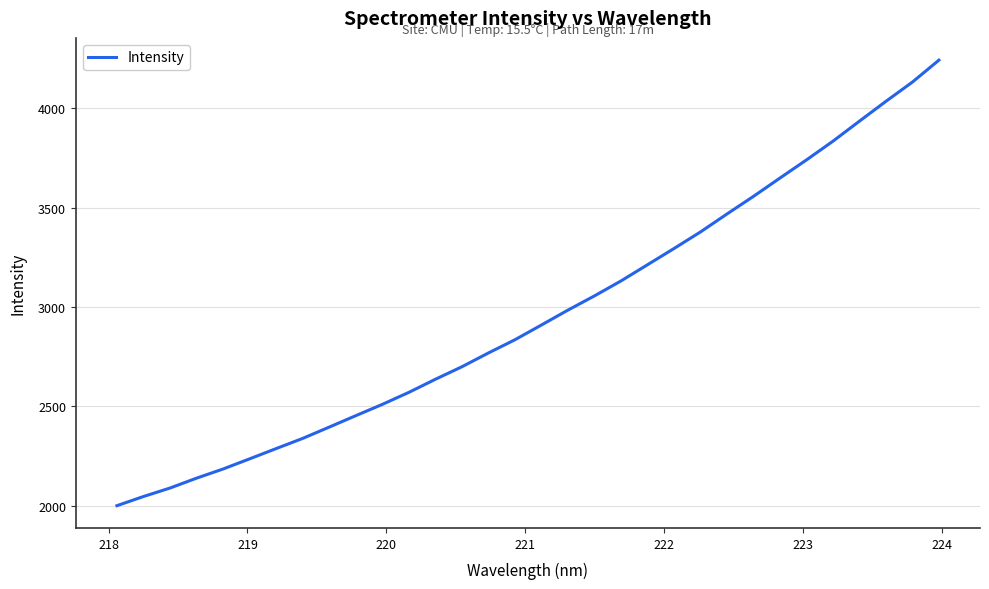

What is the maximum value shown in the chart?

4243.3